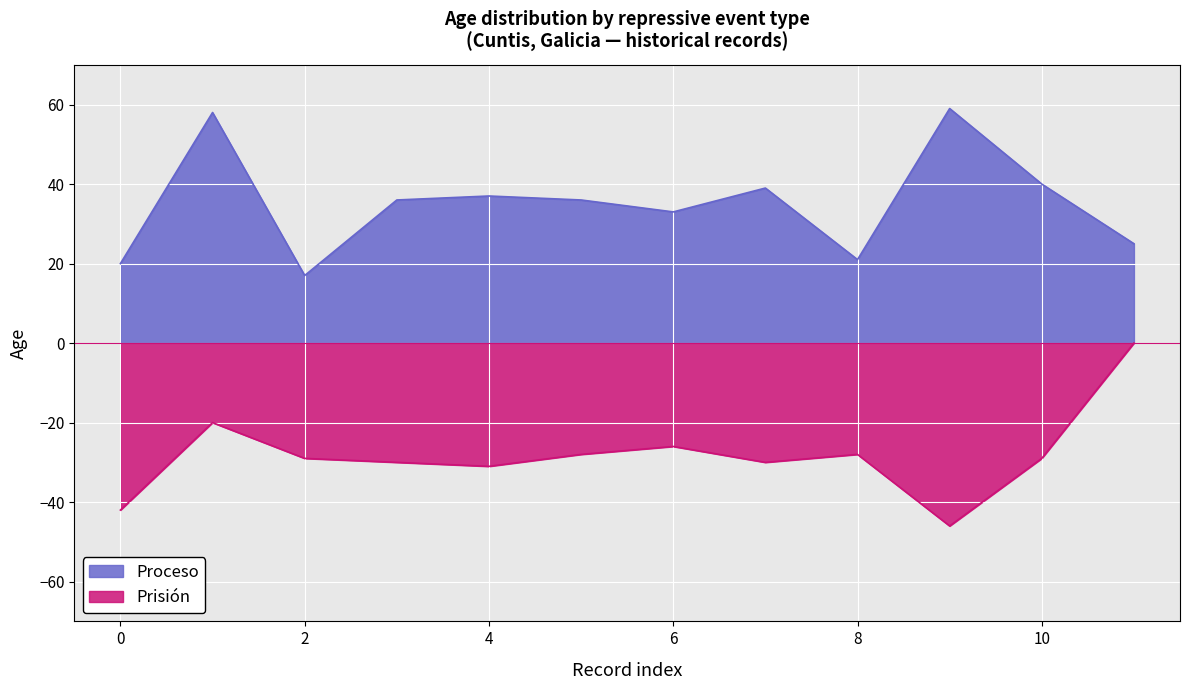

Reading right to left, what are all the values shown in this chart?

25	40	59	21	39	33	36	37	36	17	58	20